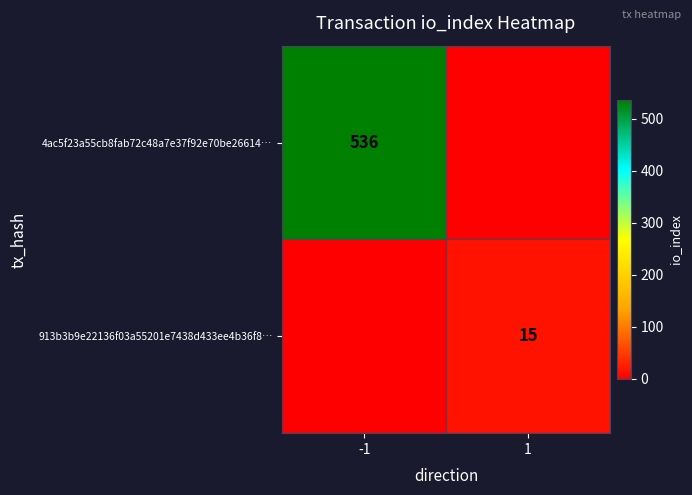

The 913b3b9e22136f03a55201e7438d433ee4b36f8… series shows 15 at 1. True or false?

True